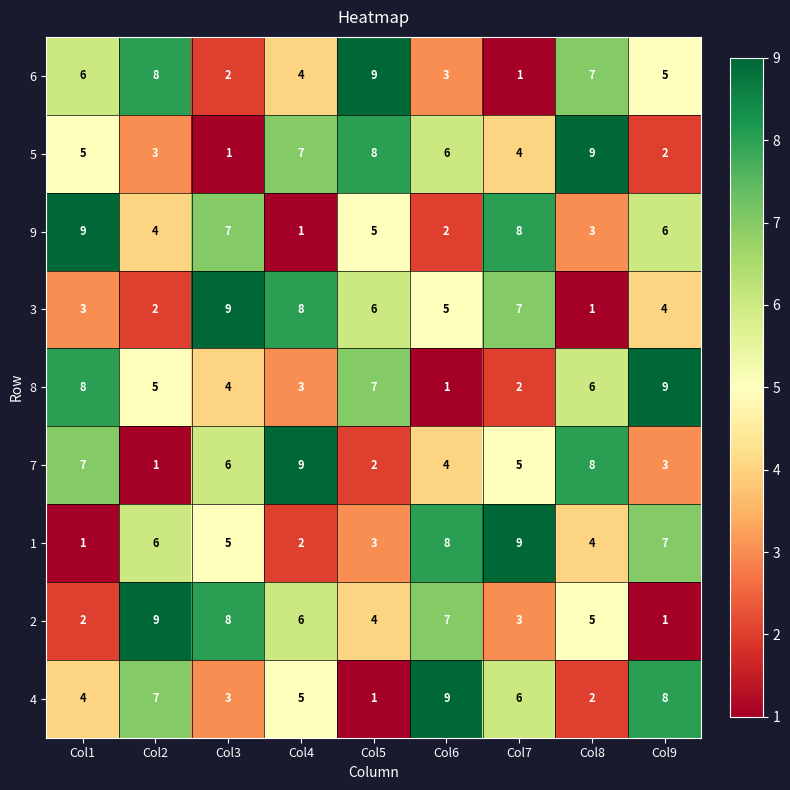

What is the sum of the 5 values at Col2 and Col4?

10